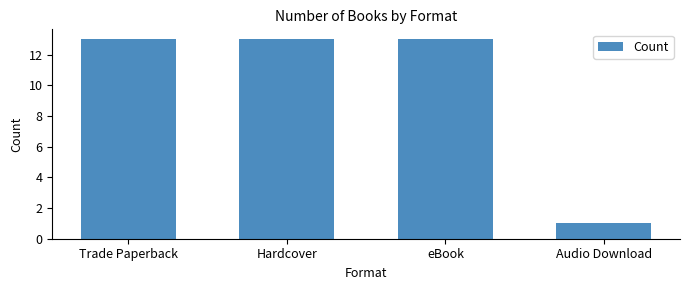

What is the label of the 1st bar from the left?

Trade Paperback